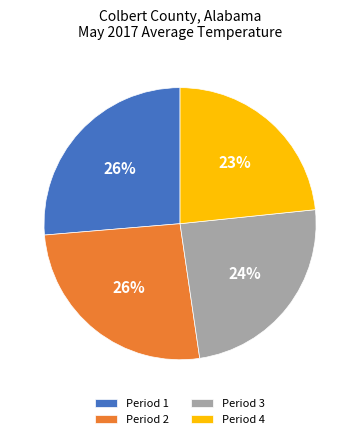

What is the smallest slice in the pie chart?

Period 4